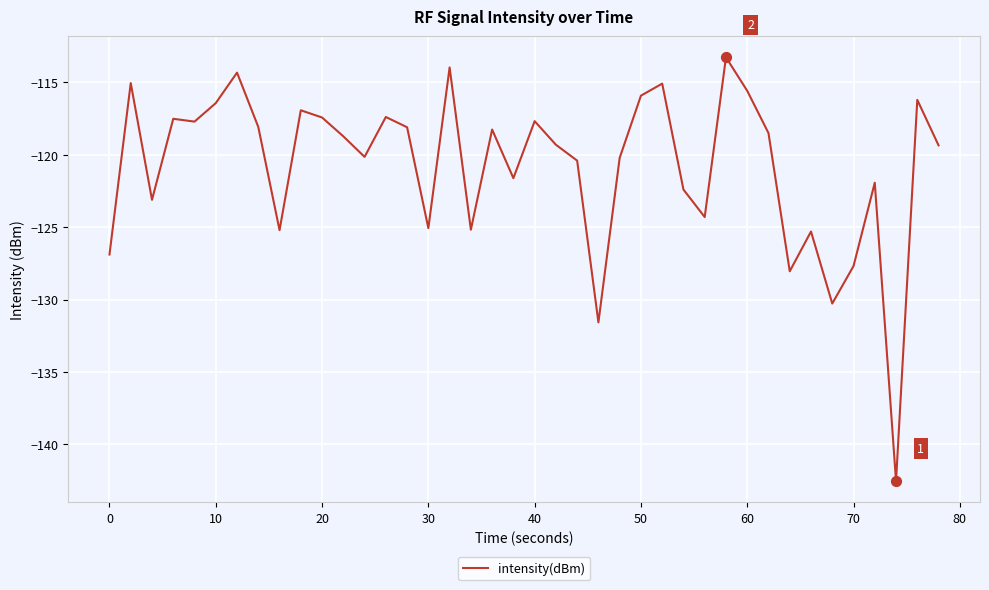

What is the difference between the maximum and minimum values?

29.3